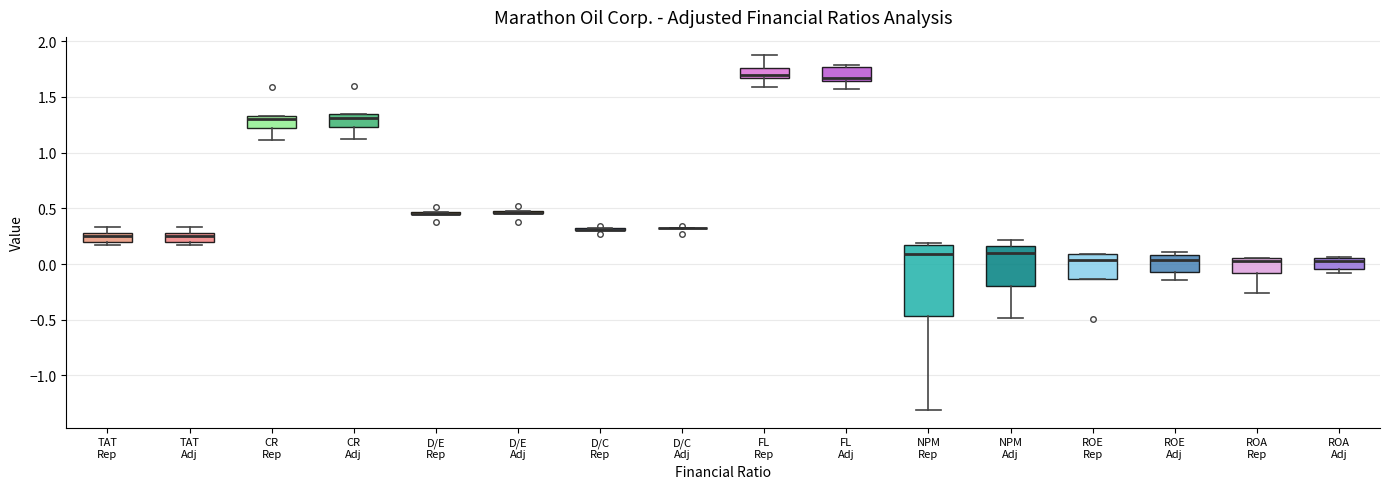

Reading left to right, read every box against the y-axis: the position of its median line, the range the box covers, and the ends of its whiskers. The values are not printed on the chart, so give them approximately, as read against the axis.

TAT Rep: median 0.25, box 0.20 to 0.30, whiskers 0.15 to 0.35
TAT Adj: median 0.25, box 0.20 to 0.30, whiskers 0.15 to 0.35
CR Rep: median 1.30, box 1.20 to 1.35, whiskers 1.10 to 1.35
CR Adj: median 1.30, box 1.25 to 1.35, whiskers 1.10 to 1.35
D/E Rep: box collapsed to a line at 0.45, whiskers 0.45 to 0.45
D/E Adj: box collapsed to a line at 0.45, whiskers 0.45 to 0.50
D/C Rep: box collapsed to a line at 0.30, whiskers 0.30 to 0.30
D/C Adj: box collapsed to a line at 0.30, whiskers 0.30 to 0.30
FL Rep: median 1.70, box 1.65 to 1.75, whiskers 1.60 to 1.90
FL Adj: median 1.65 (just above the box's lower edge), box 1.65 to 1.75, whiskers 1.55 to 1.80
NPM Rep: median 0.10, box -0.45 to 0.15, whiskers -1.30 to 0.20
NPM Adj: median 0.10, box -0.20 to 0.15, whiskers -0.50 to 0.20
ROE Rep: median 0.05, box -0.15 to 0.10, whiskers -0.15 to 0.10
ROE Adj: median 0.05, box -0.05 to 0.10, whiskers -0.15 to 0.10 (just above the box's upper edge)
ROA Rep: median 0.00, box -0.10 to 0.05, whiskers -0.25 to 0.05
ROA Adj: median 0.00, box -0.05 to 0.05, whiskers -0.10 to 0.05